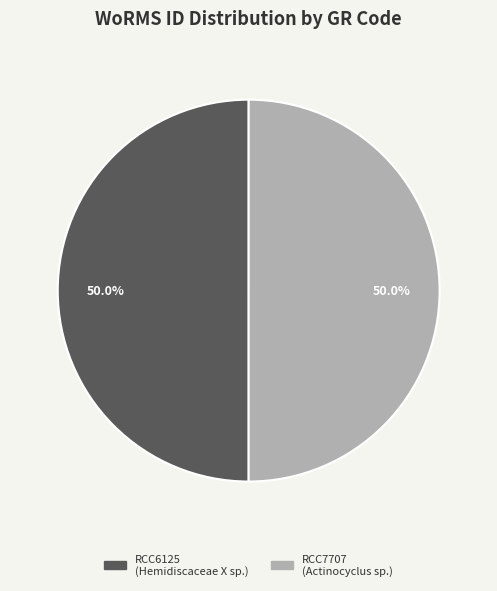

What is the ratio of the value at RCC7707 to the value at RCC6125?

1.0